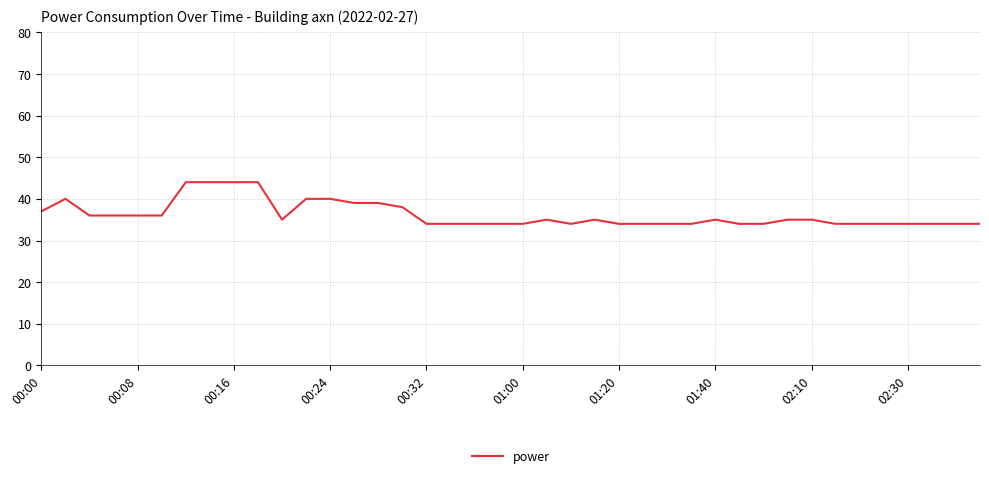

What is the greatest value displayed?

44